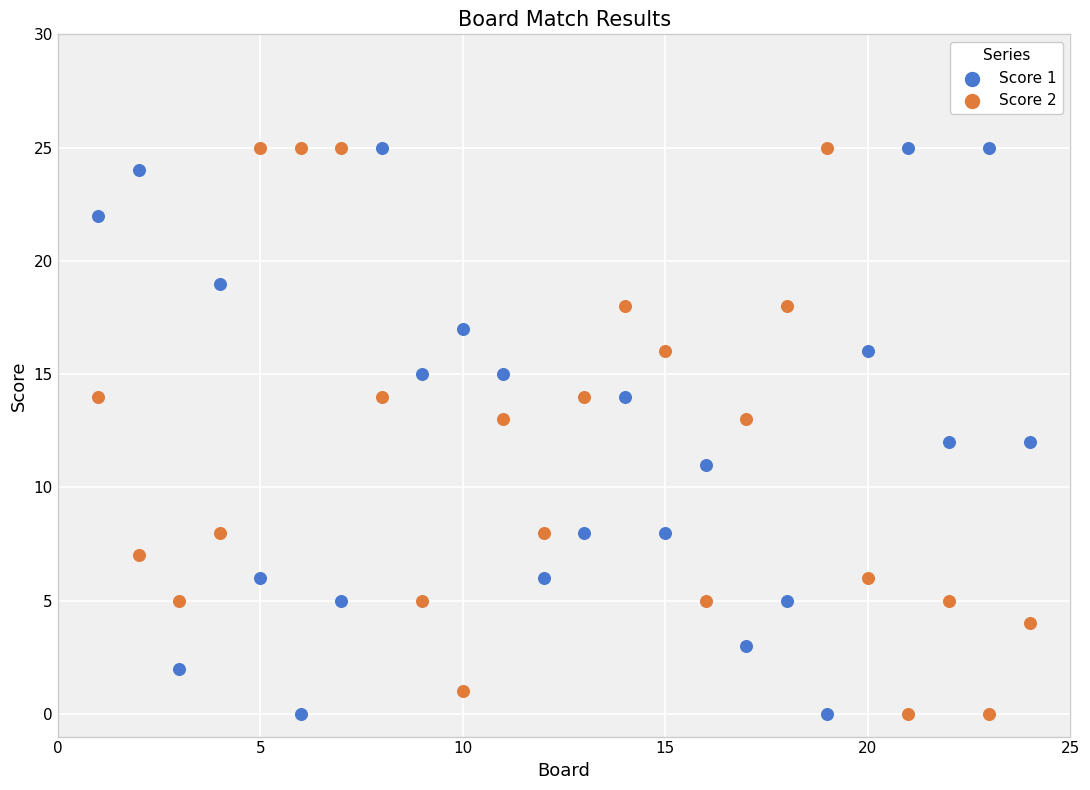

What is the X range (max minus min) for the scatter plot?

23